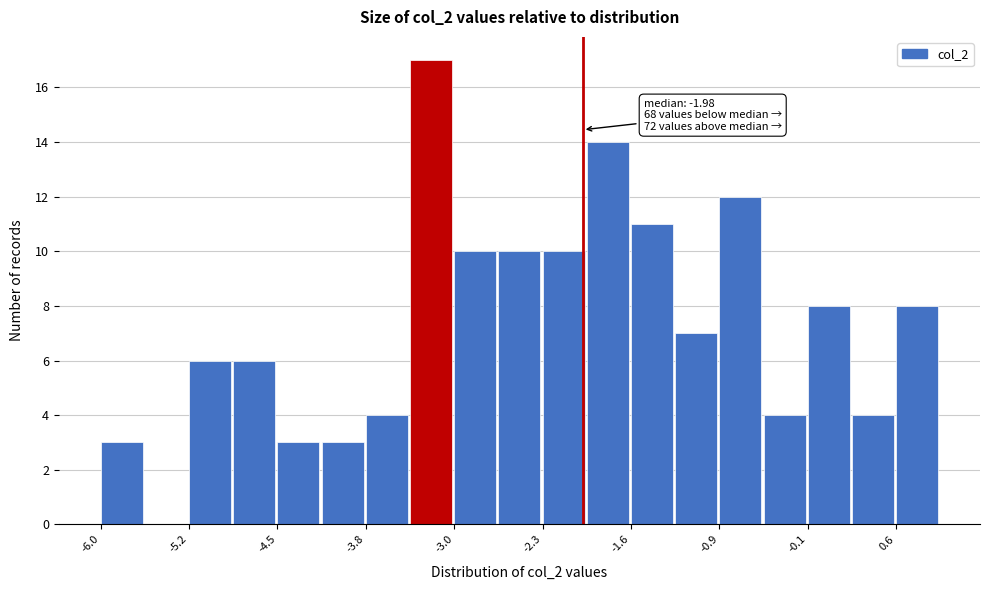

Read against the x-axis, roughly where is the centre of the tallest bar?

-3.2